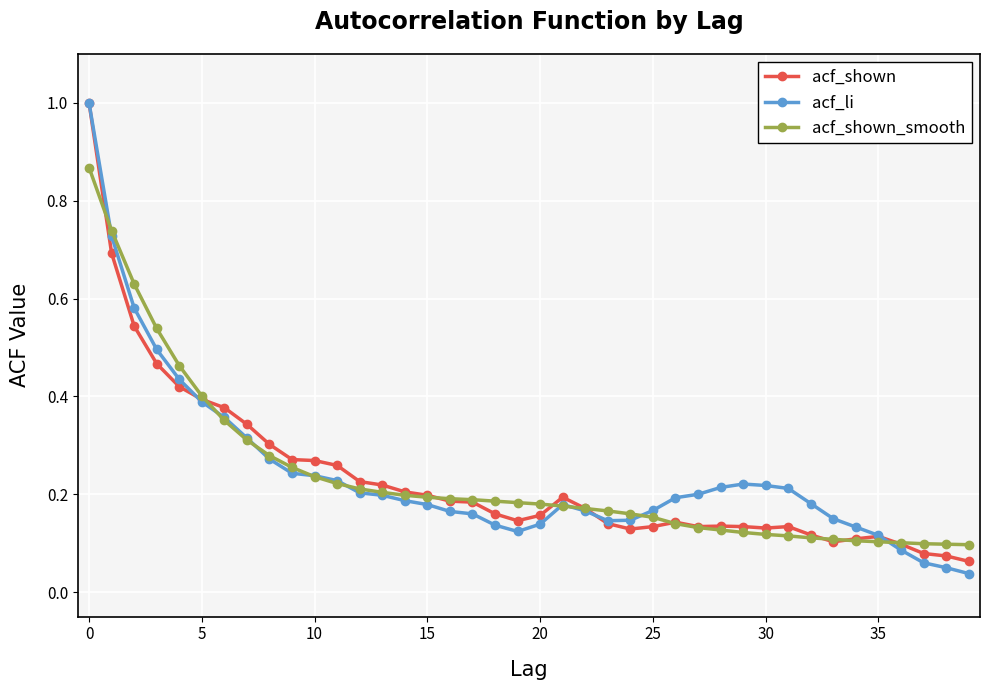

Does the chart have visible grid lines?

Yes